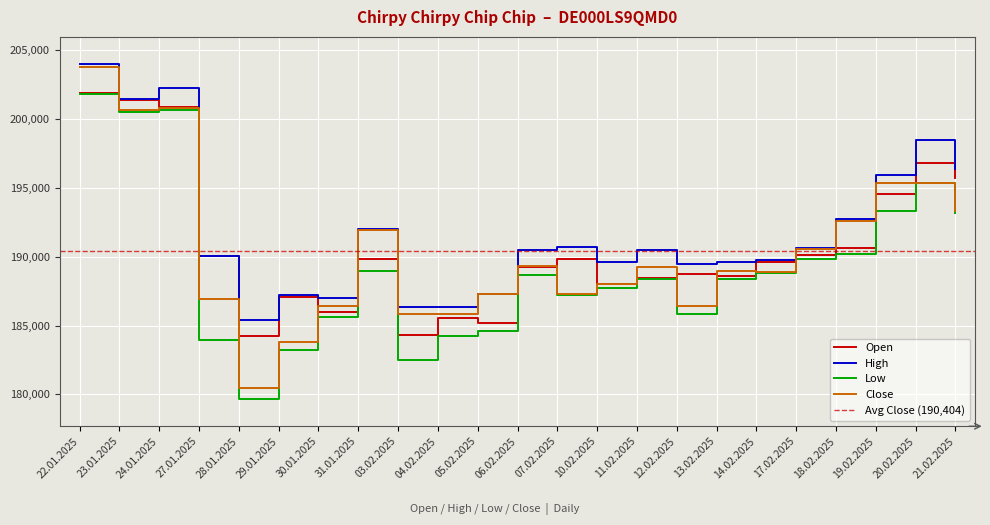

What is the label of the 22nd point from the left?

20.02.2025